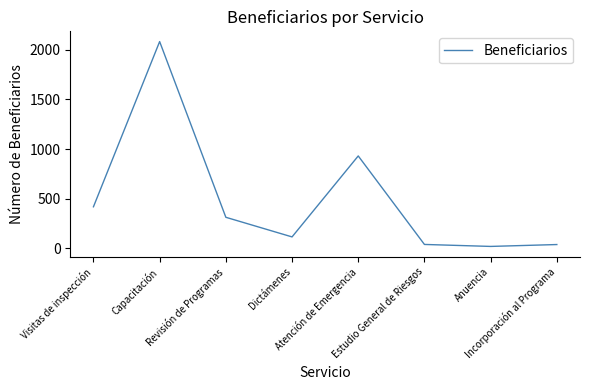

What is the maximum value shown in the chart?

2084